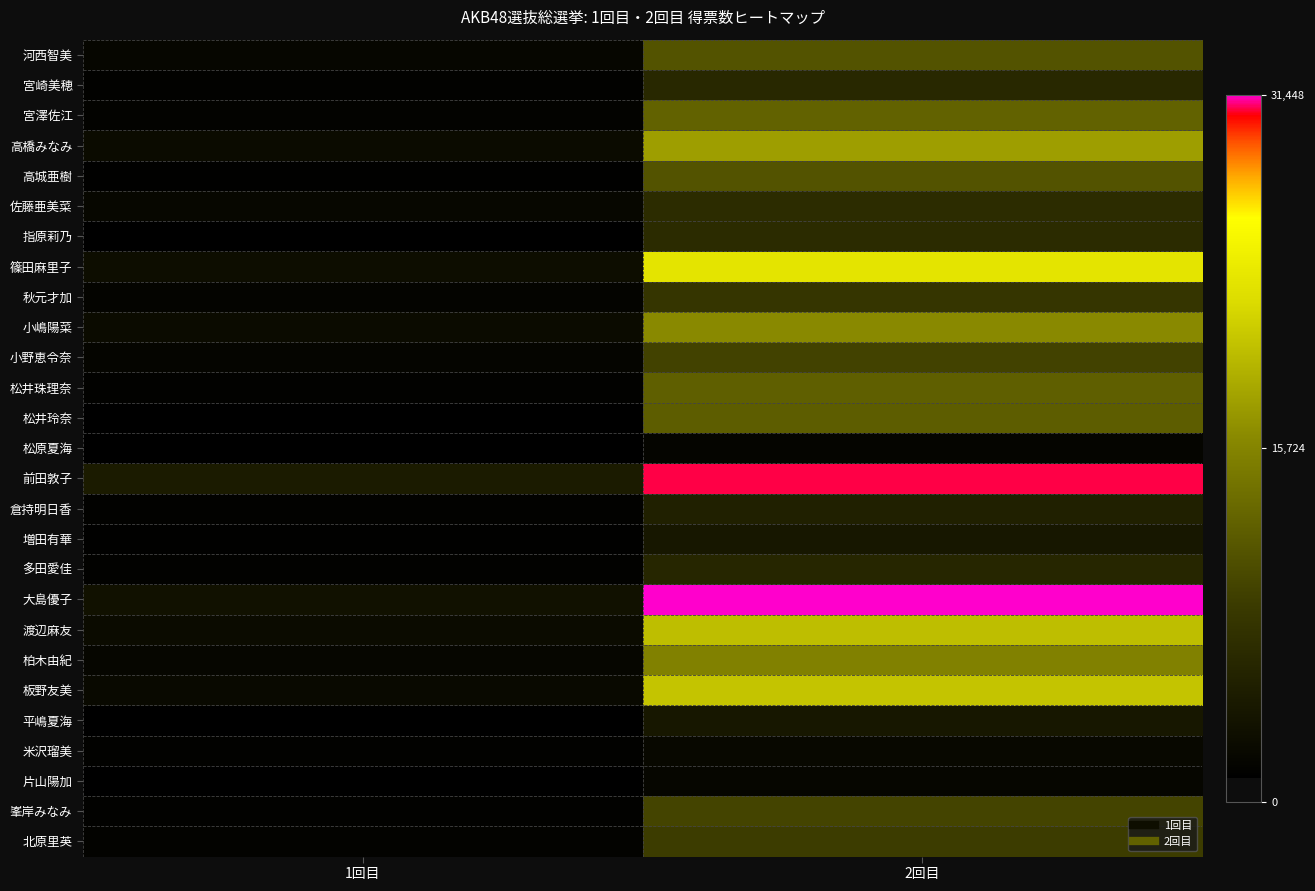

At 2回目, list the series in order from largest to smallest.

大島優子, 前田敦子, 篠田麻里子, 板野友美, 渡辺麻友, 高橋みなみ, 小嶋陽菜, 柏木由紀, 宮澤佐江, 松井珠理奈, 松井玲奈, 河西智美, 高城亜樹, 峯岸みなみ, 小野恵令奈, 北原里英, 秋元才加, 佐藤亜美菜, 指原莉乃, 宮崎美穂, 多田愛佳, 倉持明日香, 増田有華, 平嶋夏海, 米沢瑠美, 片山陽加, 松原夏海